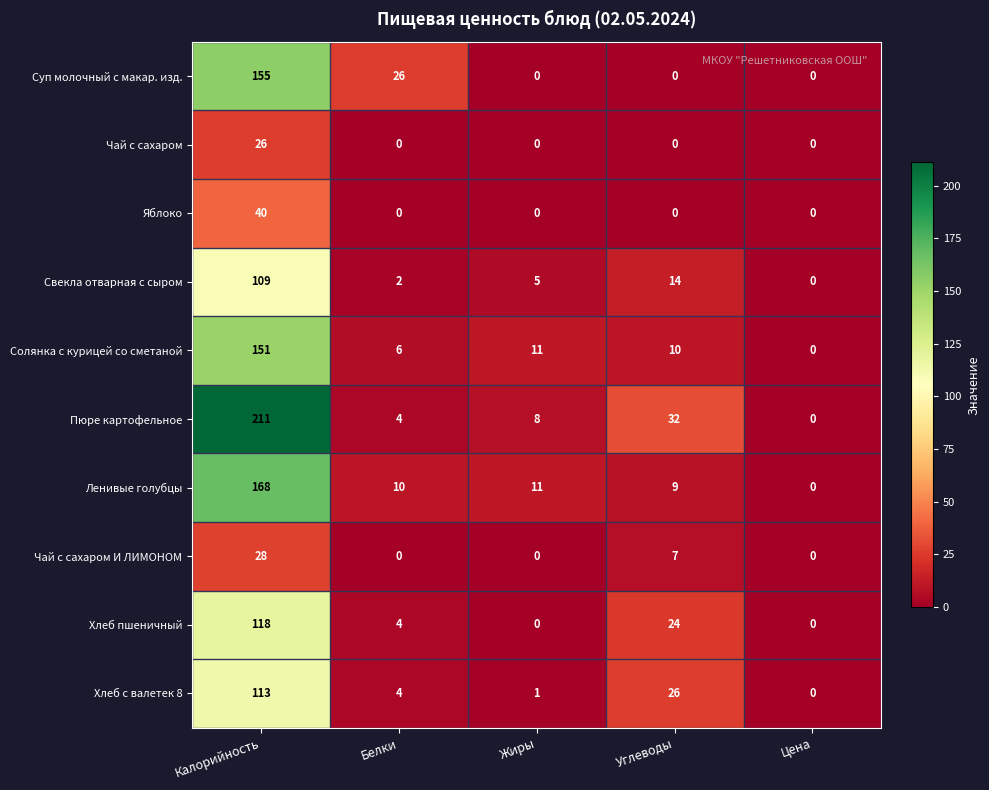

Is it true that Пюре картофельное equals 4 at Белки?

True